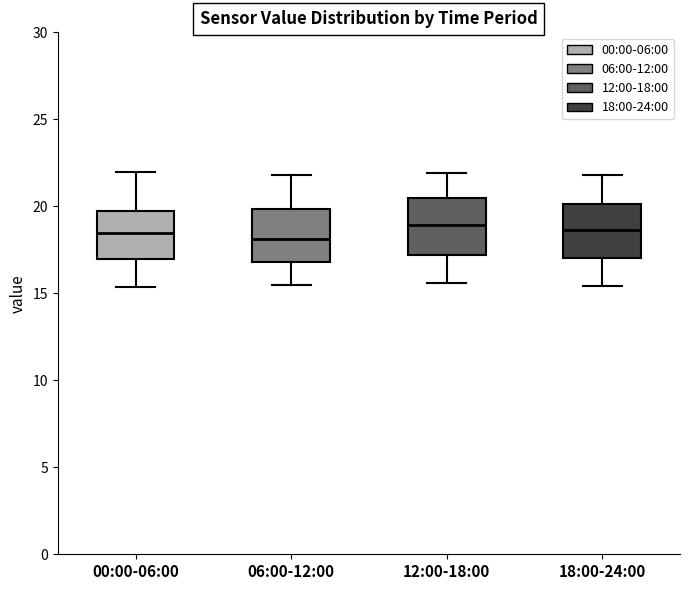

Where is the upper edge of the box for 18:00-24:00 on the y-axis? The values are not printed on the chart, so give them approximately, as read against the axis.

20.0